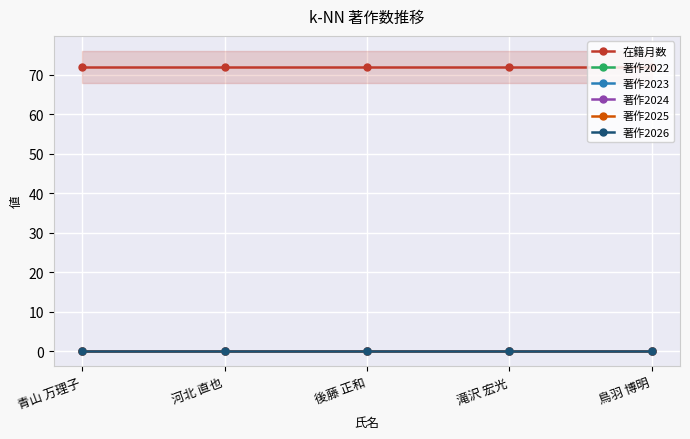

Reading left to right, what are all the values shown in this chart?

在籍月数: 青山 万理子=72	河北 直也=72	後藤 正和=72	滝沢 宏光=72	鳥羽 博明=72
著作2022: 青山 万理子=0	河北 直也=0	後藤 正和=0	滝沢 宏光=0	鳥羽 博明=0
著作2023: 青山 万理子=0	河北 直也=0	後藤 正和=0	滝沢 宏光=0	鳥羽 博明=0
著作2024: 青山 万理子=0	河北 直也=0	後藤 正和=0	滝沢 宏光=0	鳥羽 博明=0
著作2025: 青山 万理子=0	河北 直也=0	後藤 正和=0	滝沢 宏光=0	鳥羽 博明=0
著作2026: 青山 万理子=0	河北 直也=0	後藤 正和=0	滝沢 宏光=0	鳥羽 博明=0